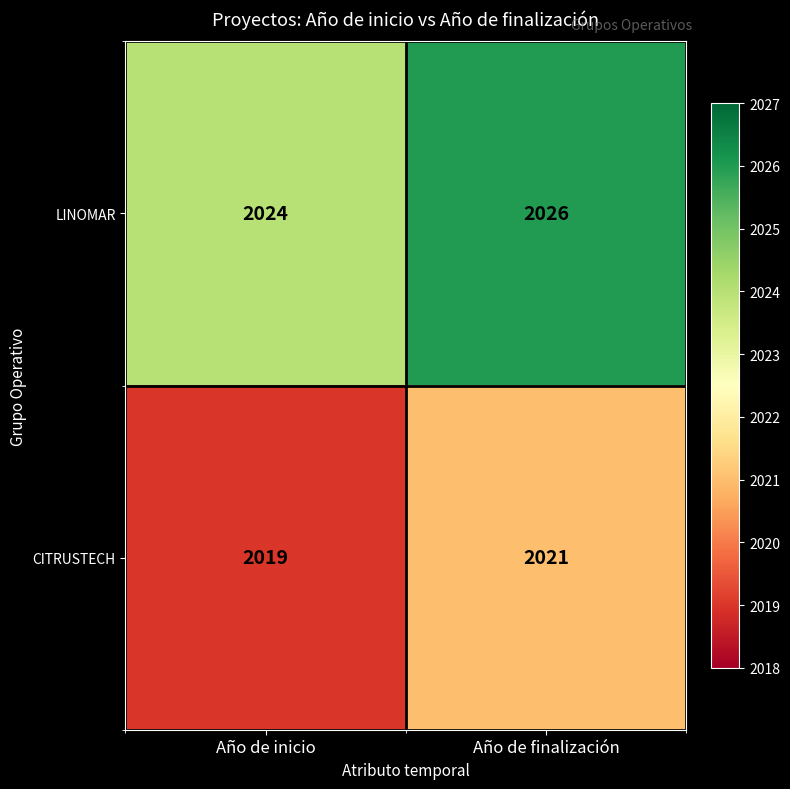

What is the sum of the LINOMAR values at Año de inicio and Año de finalización?

4050